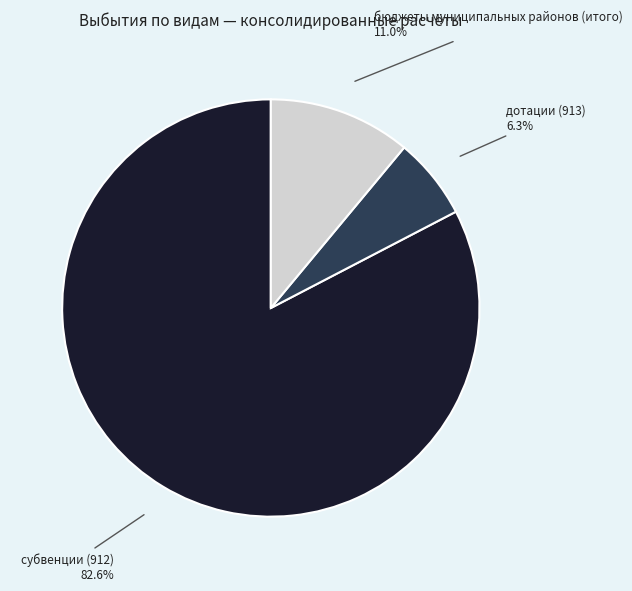

Is there any slice that represents more than half of the pie?

Yes